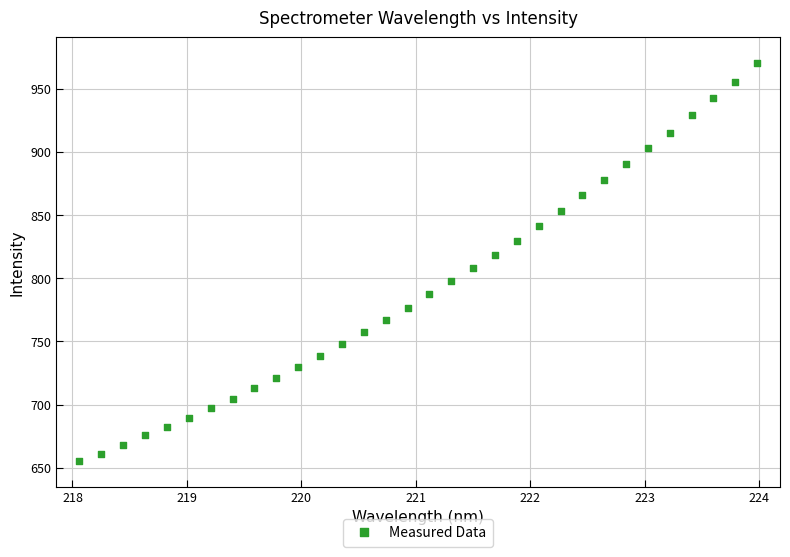

What is the range of Y values (max minus min)?

315.6